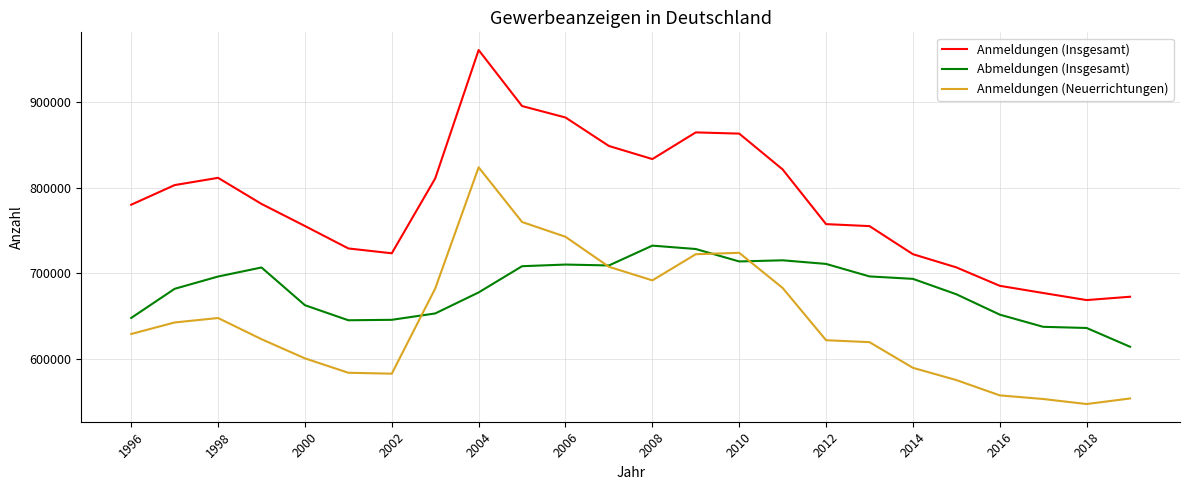

What is the highest value of the Anmeldungen (Neuerrichtungen) series?

823629